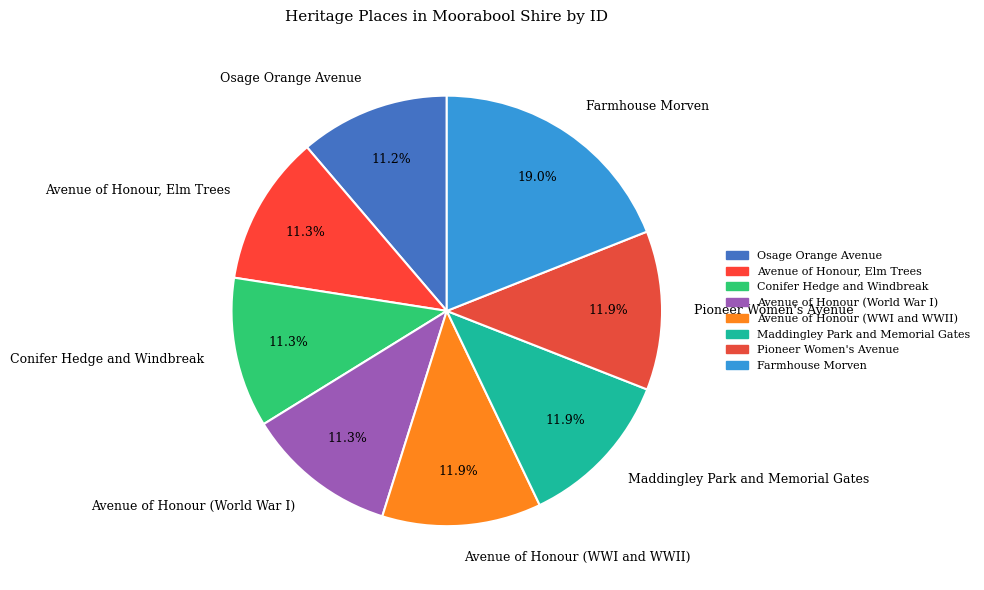

Do Avenue of Honour, Elm Trees and Farmhouse Morven together represent more than half of the pie?

No